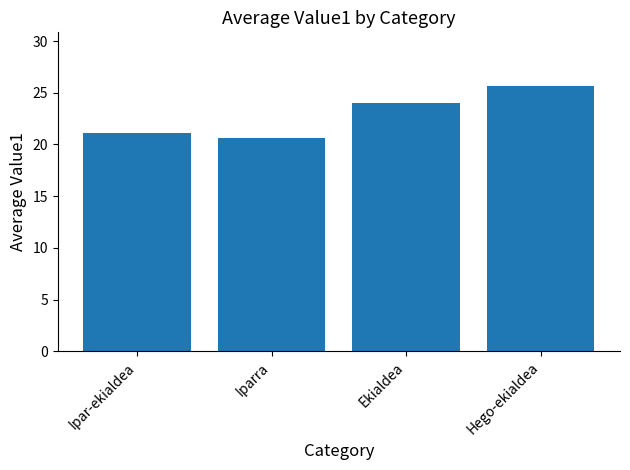

Reading left to right, what are all the values shown in this chart?

Ipar-ekialdea=21.1	Iparra=20.6	Ekialdea=24.0	Hego-ekialdea=25.7